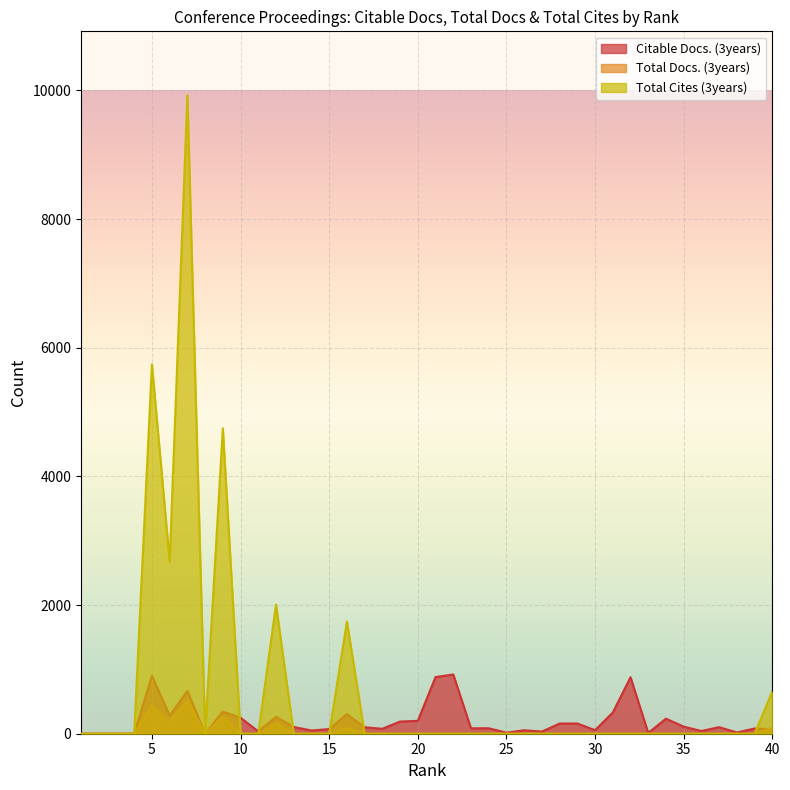

How many interior local valleys does the Total Cites (3years) series have?

2